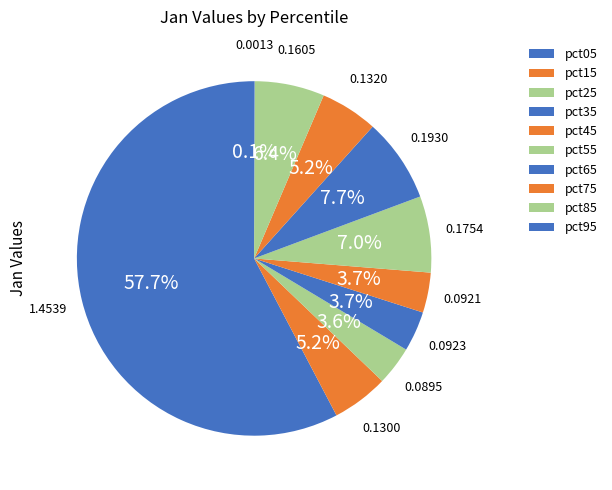

What is the total percentage of pct45 and pct15?

8.8%